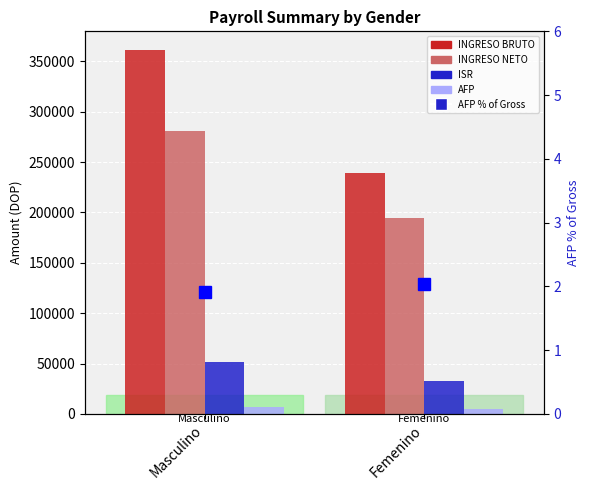

The INGRESO BRUTO series shows 361794.3 at Masculino. True or false?

True